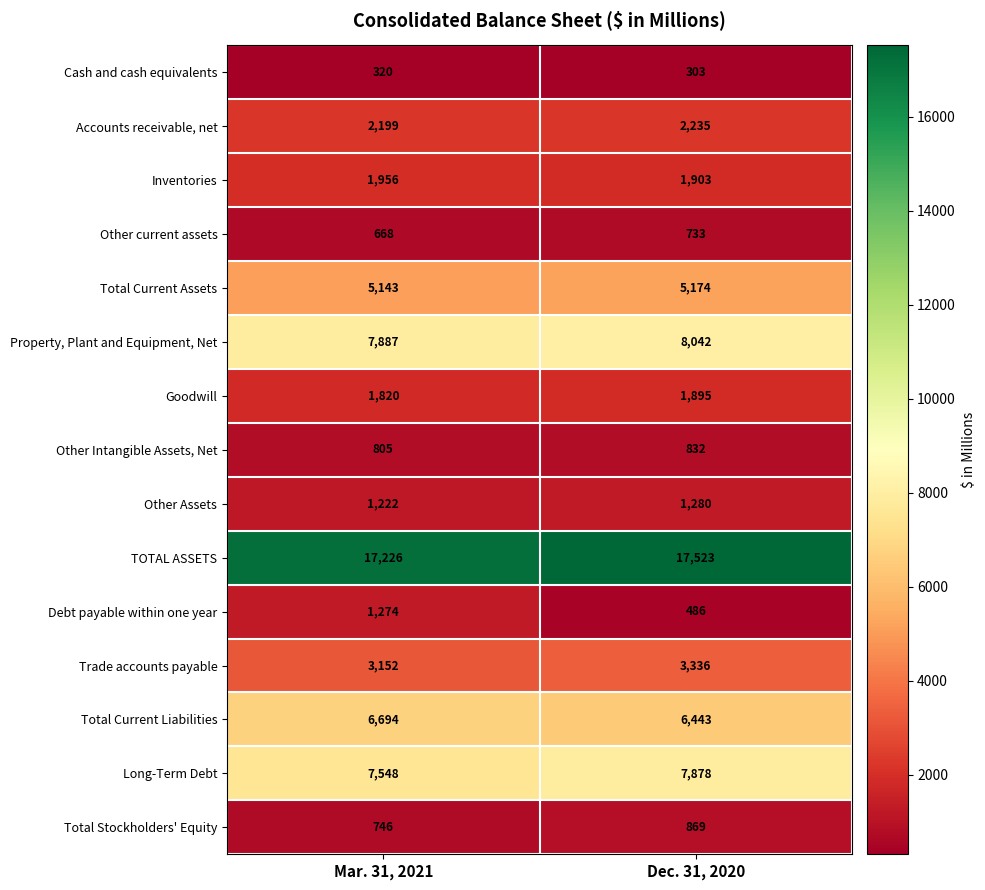

What is the maximum value shown in the chart?

17523